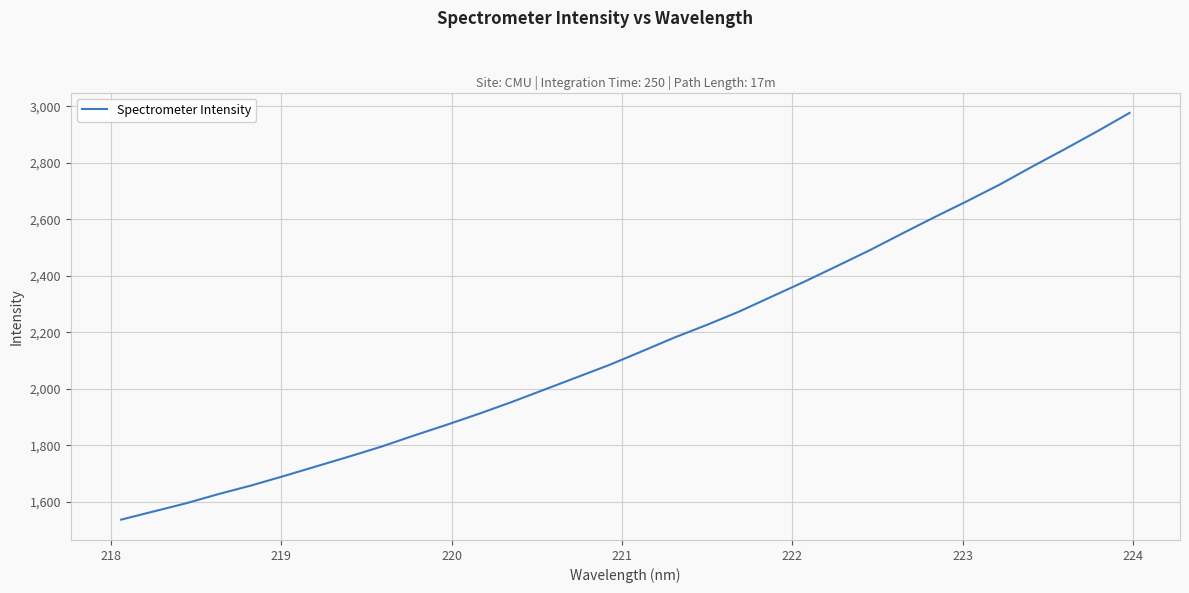

What is the difference between the second highest and minimum values?

1373.2